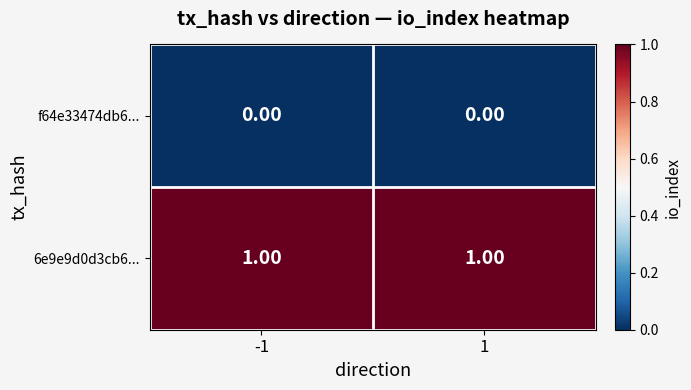

Is the value of 6e9e9d0d3cb6... at -1 greater than the value of f64e33474db6... at -1?

Yes